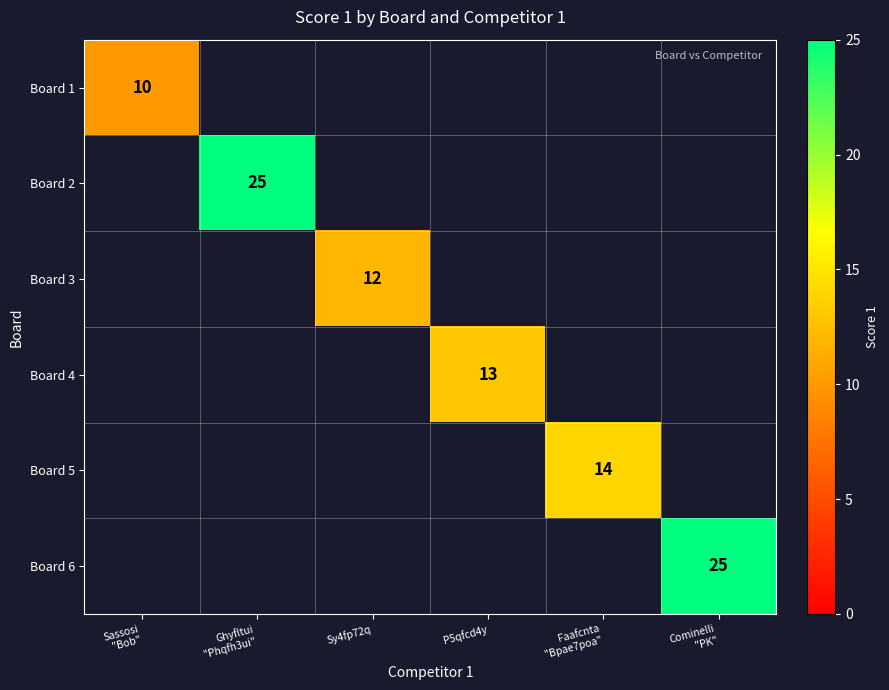

The Board 4 series shows 17 at P5qfcd4y. True or false?

False